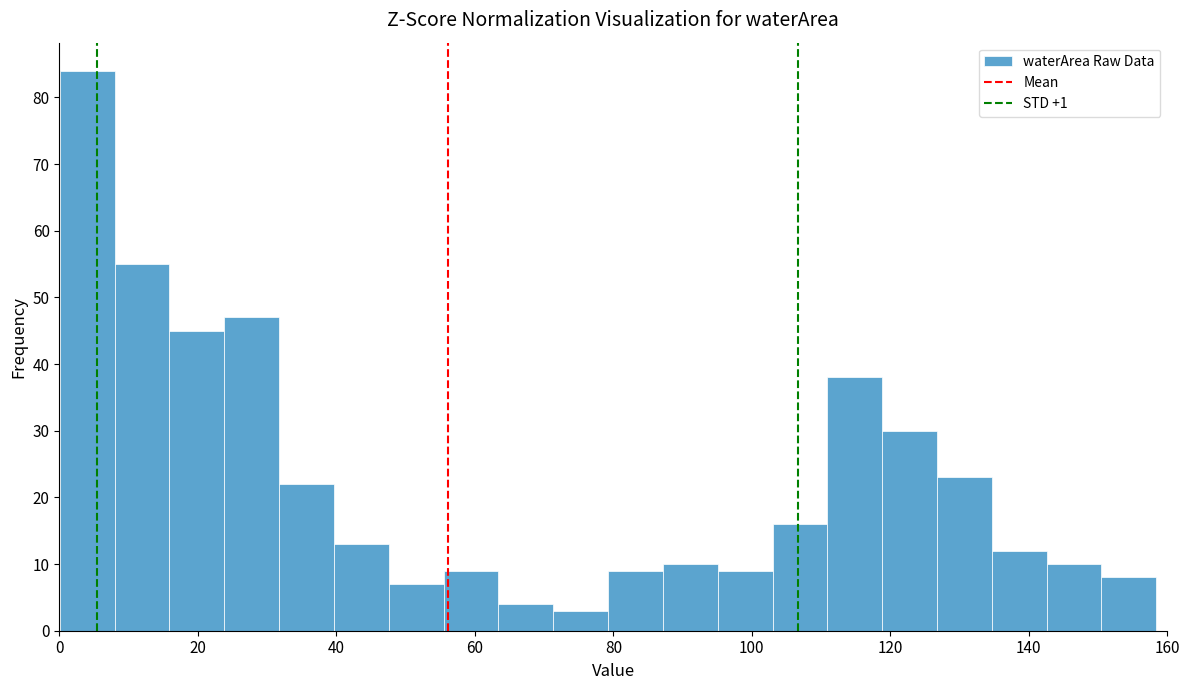

Around what value on the x-axis is the tallest bar? Give the approximate position of its centre, as read against the axis.

4